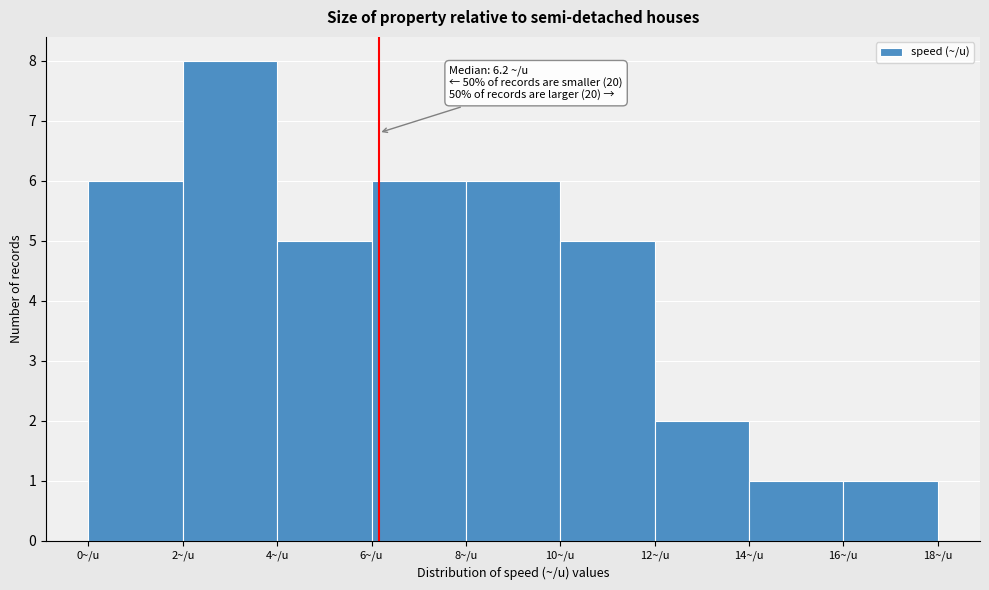

Over which range of the x-axis is the bar tallest?

2 to 4